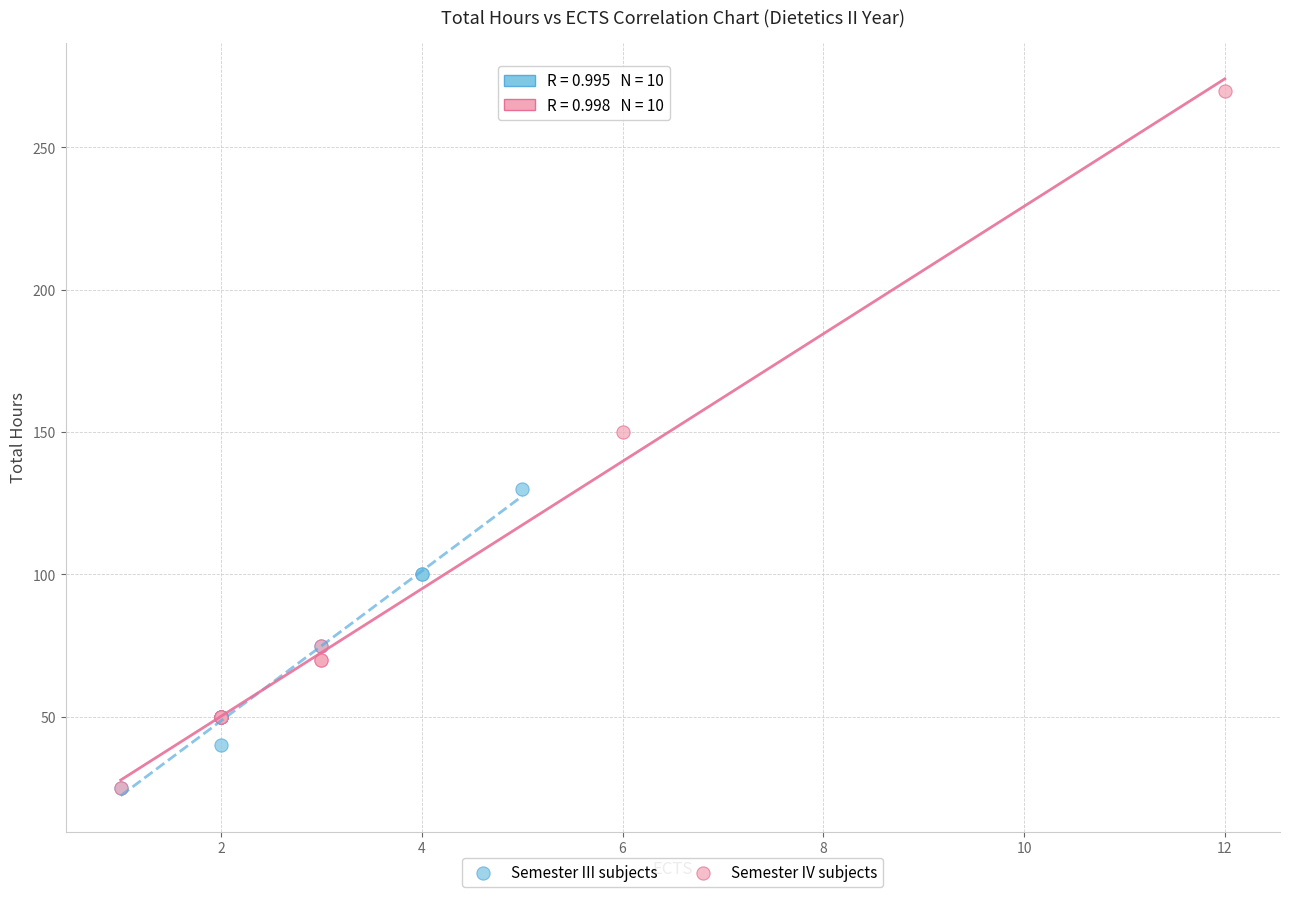

Which series reaches the maximum Y coordinate?

Semester IV subjects